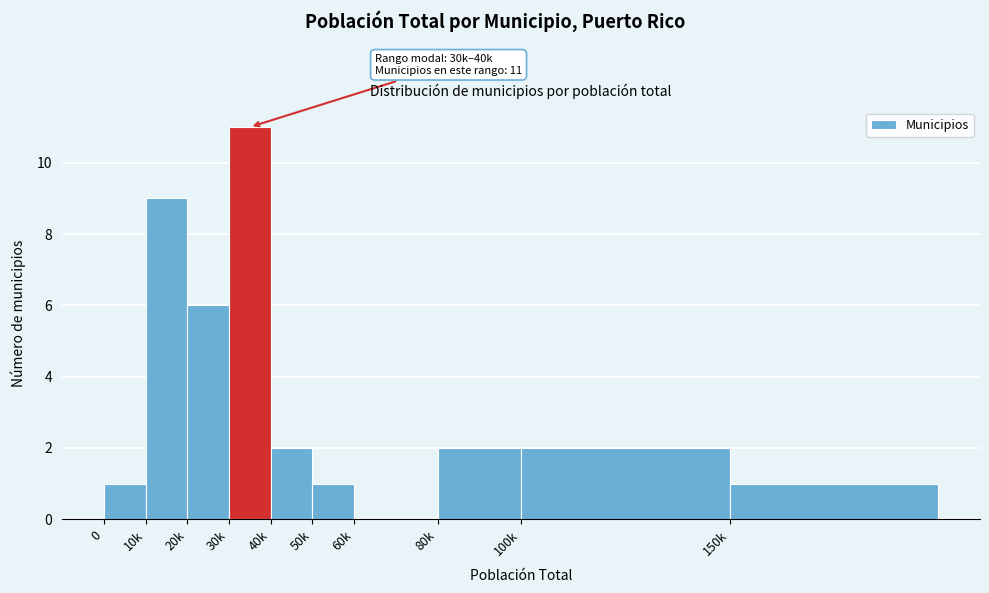

Reading left to right, transcribe all the data shown in this chart.

0=1	10k=9	20k=6	30k=11	40k=2	50k=1	60k=0	80k=2	100k=2	150k=1